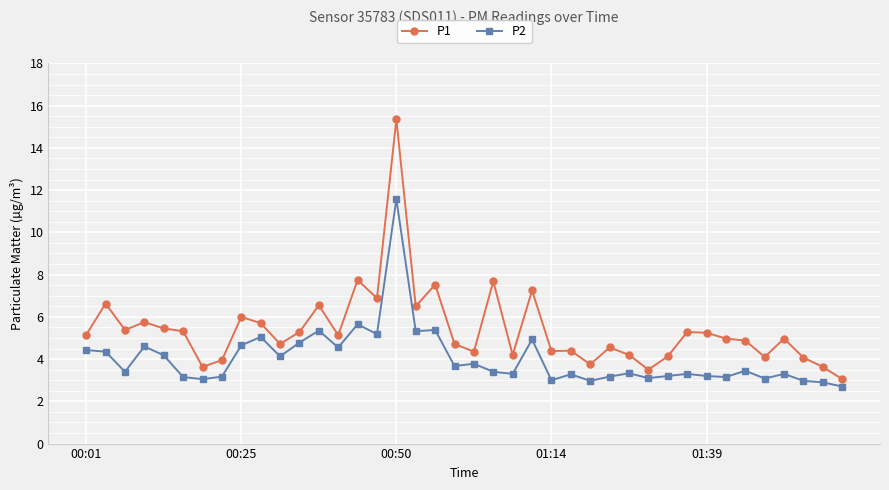

What is the value of the P2 point at the 3rd from the left?

3.4